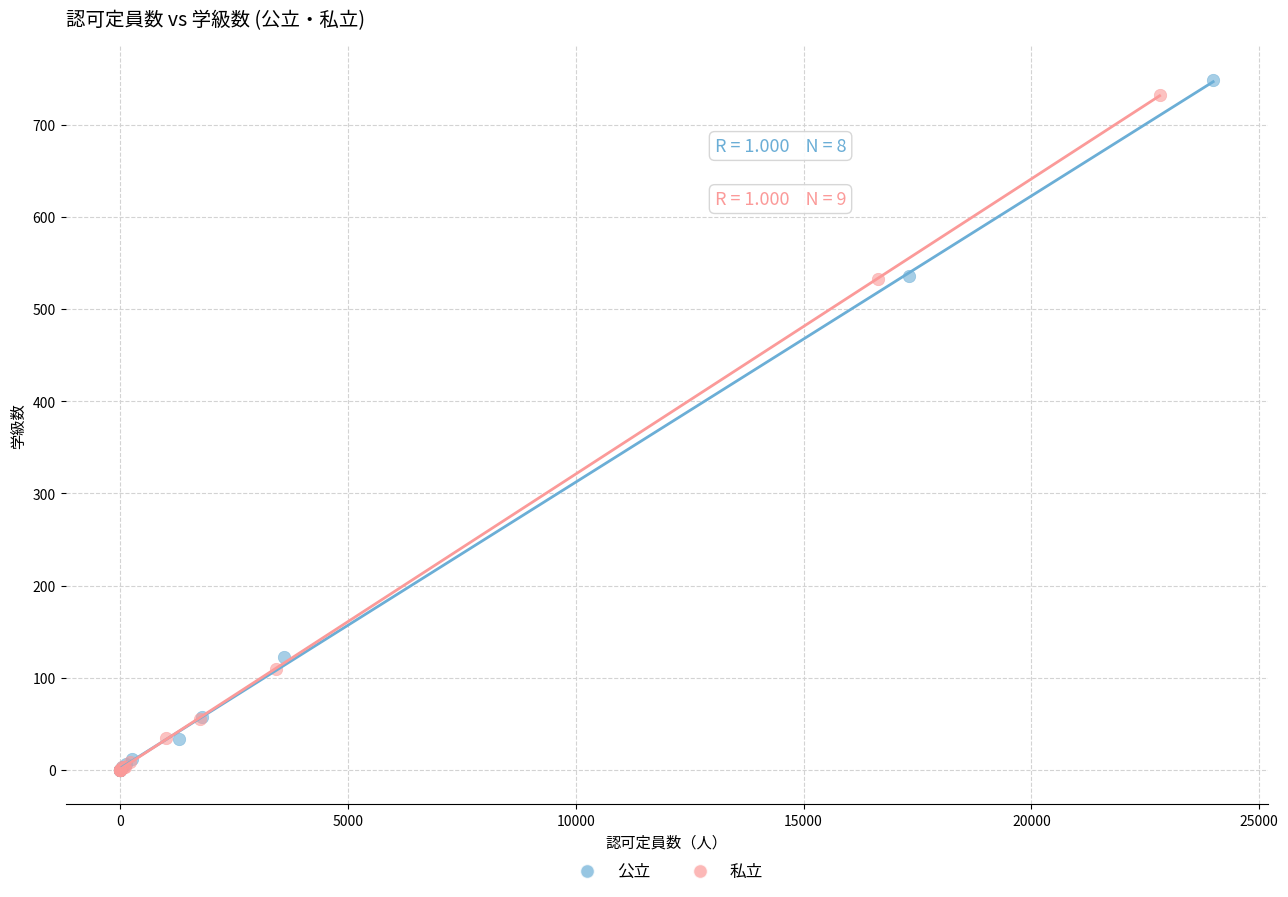

What are all the series names shown in the legend?

公立, 私立